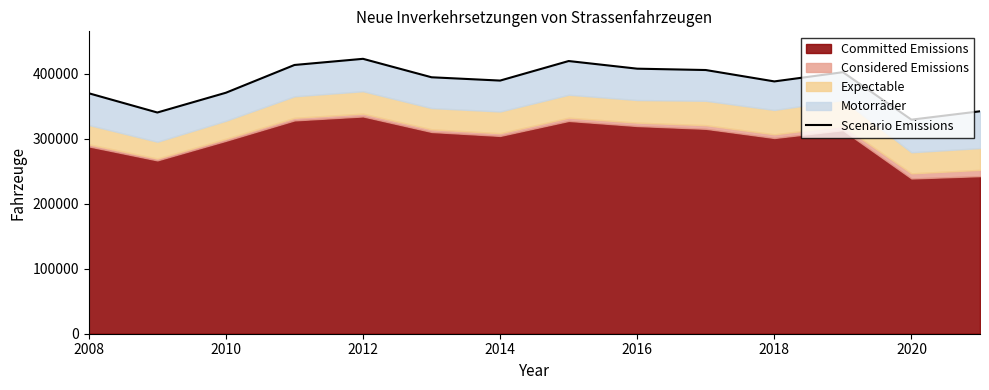

What is the maximum value shown in the chart?

422618